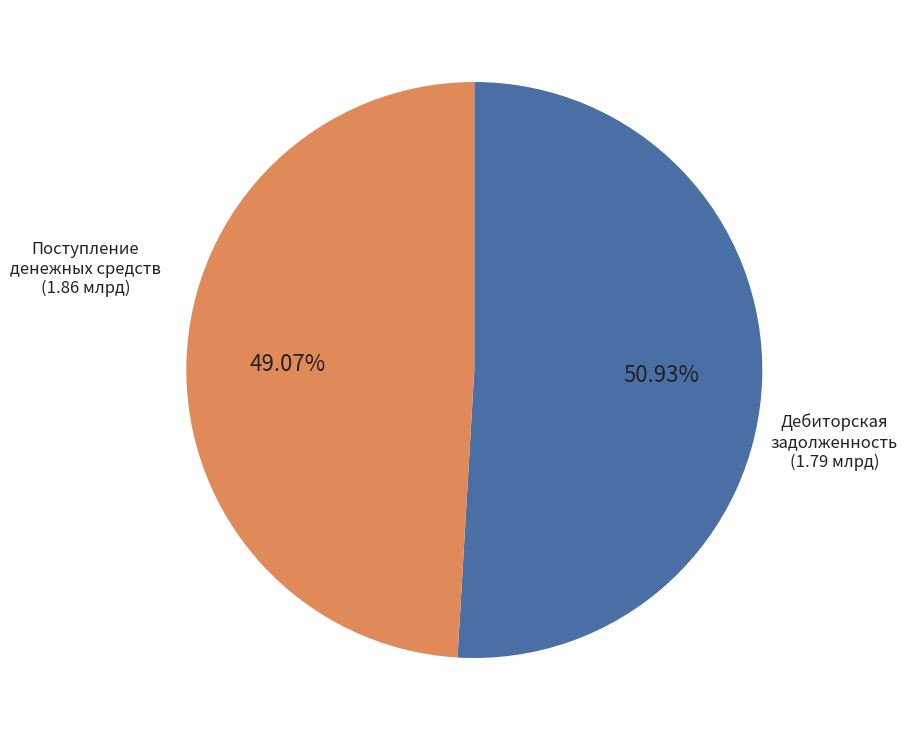

Does any single category account for the majority?

Yes